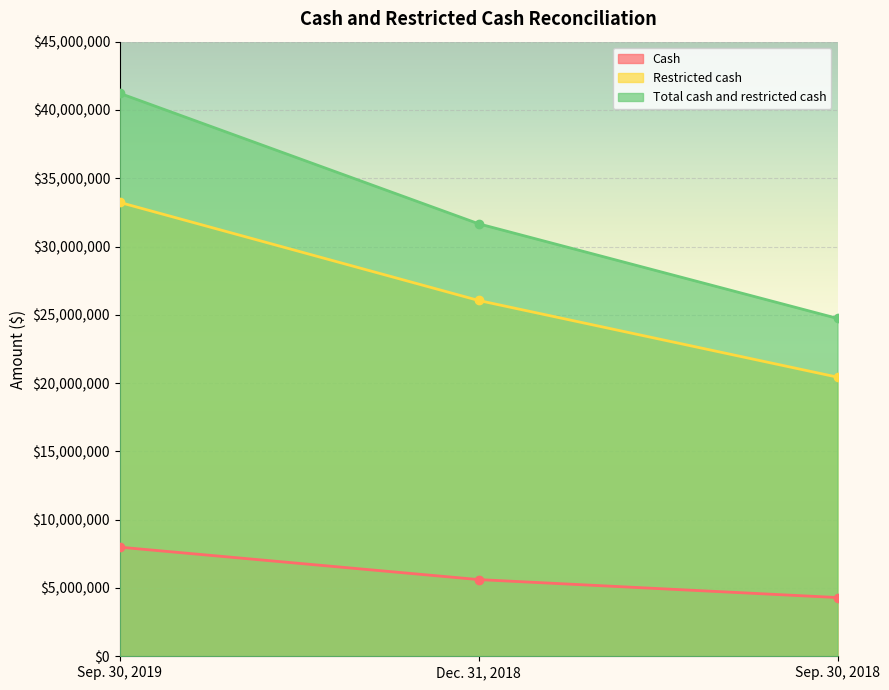

List the labels in order of Cash value, largest first.

Sep. 30, 2019, Dec. 31, 2018, Sep. 30, 2018